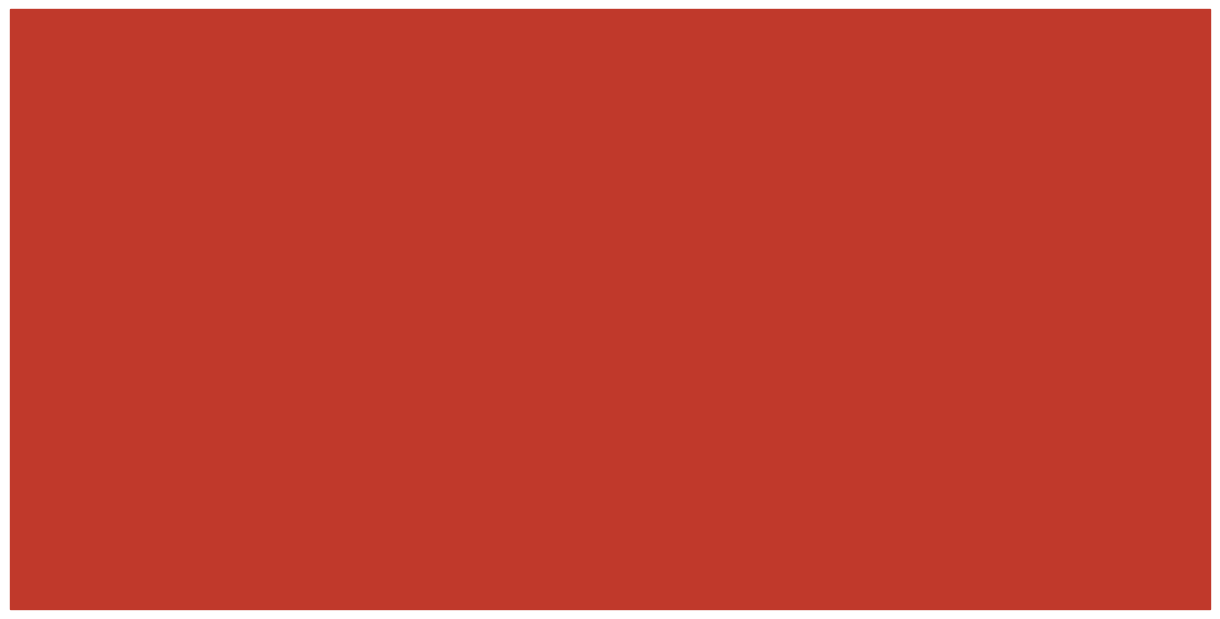

How many data points are less than 3?

2